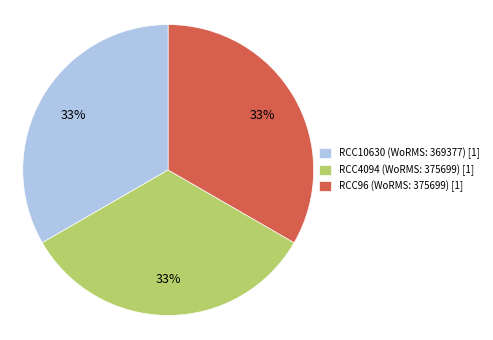

To the nearest percent, what percentage of the pie is RCC10630 (WoRMS: 369377) [1]?

33%